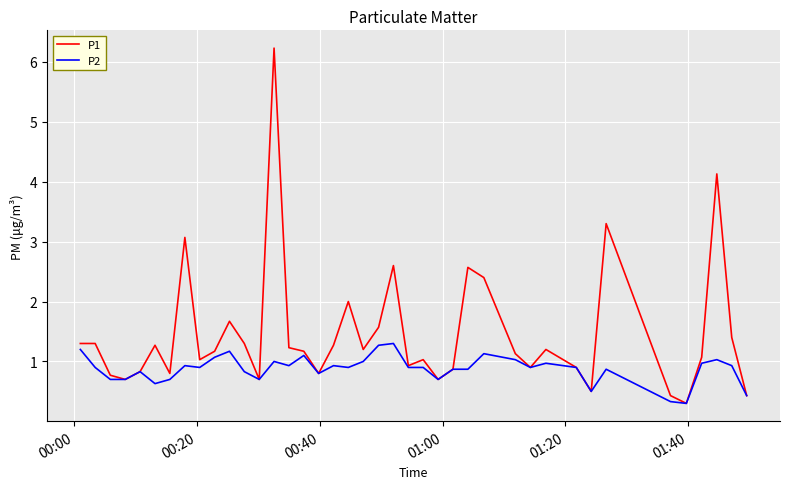

List the series in order of their overall mean, lowest first.

P2, P1